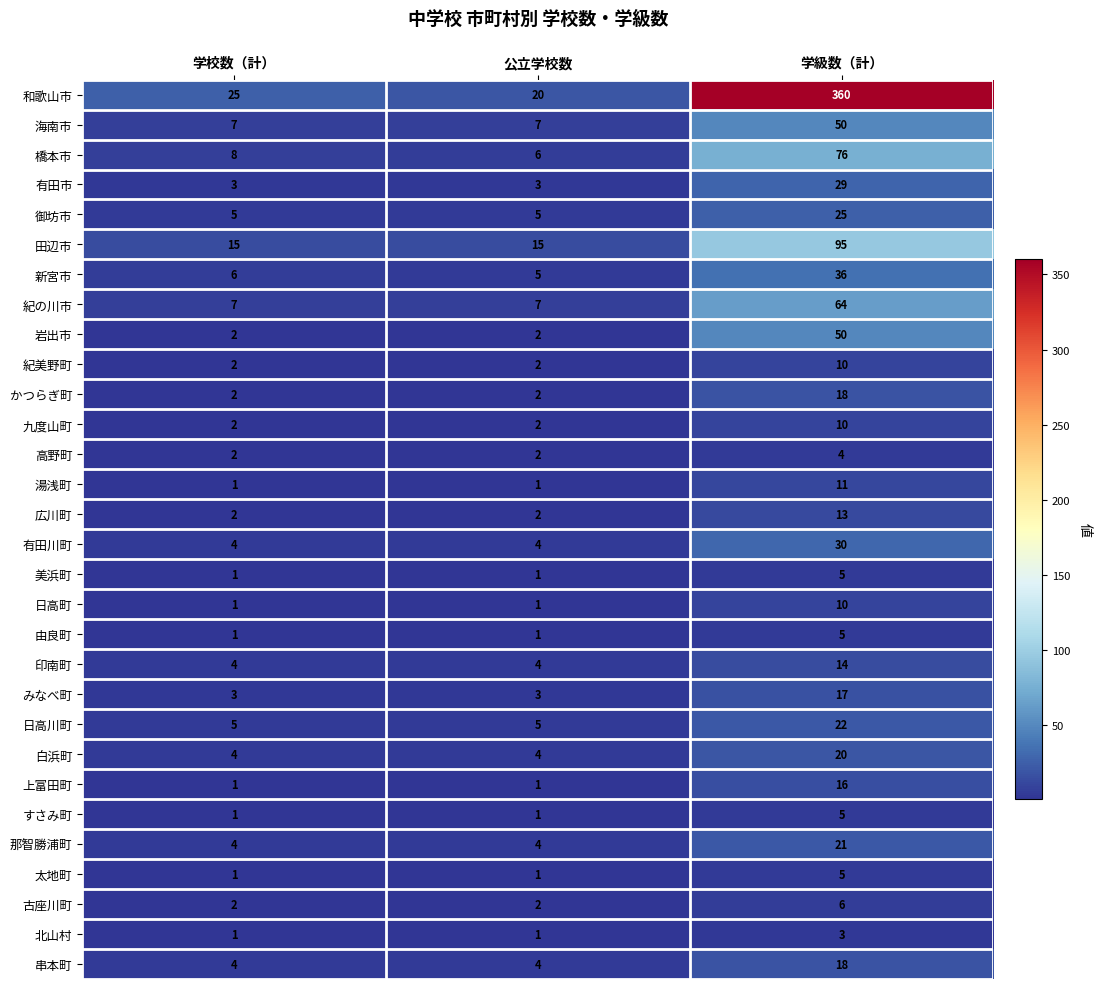

How many distinct data groups are displayed?

30